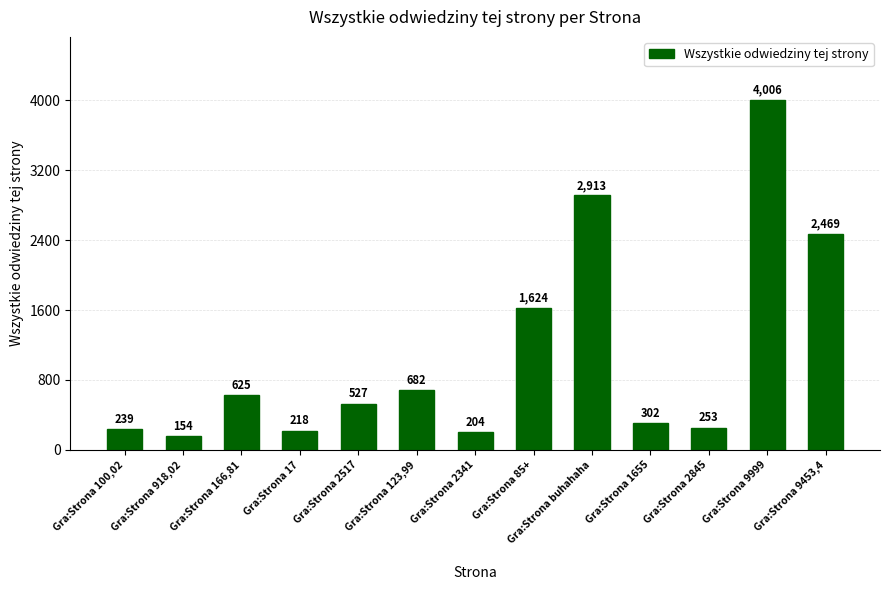

What is the label of the 1st bar from the left?

Gra:Strona 100,02